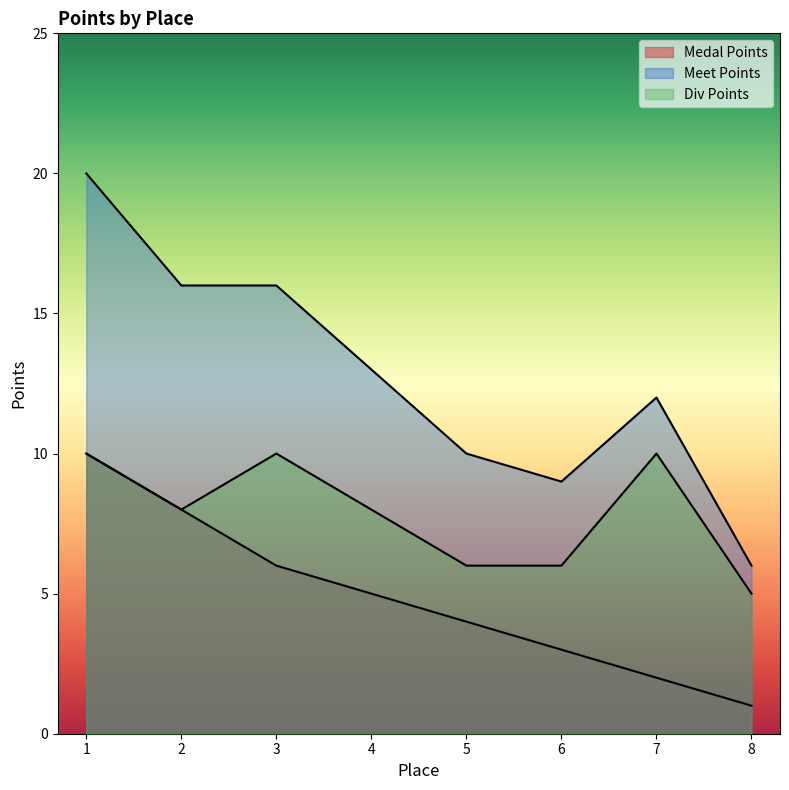

Which series has the largest total across all categories?

Meet Points